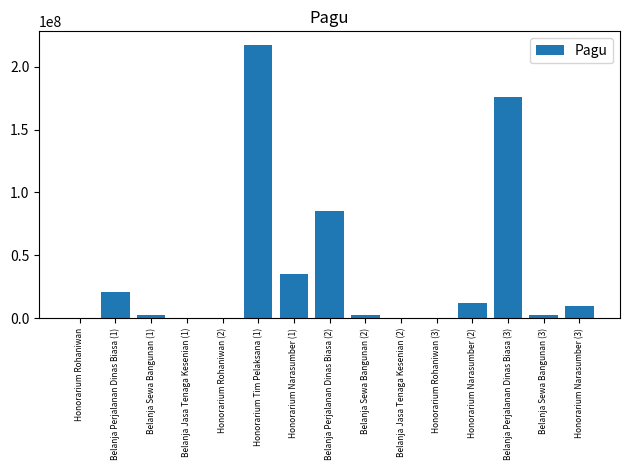

Is it true that the value at Belanja Perjalanan Dinas Biasa (1) is 5226108?

False